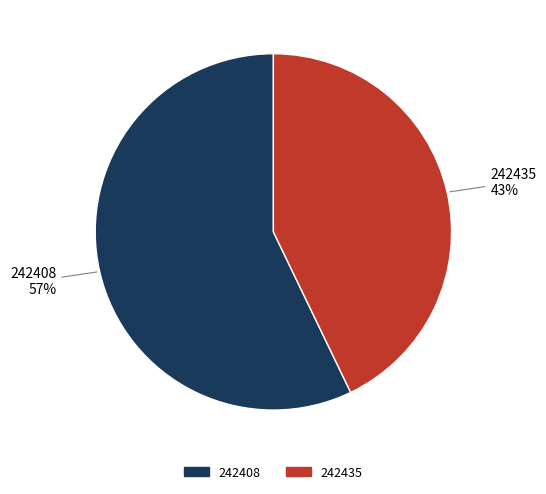

To the nearest percent, what is the combined percentage of 242408 and 242435?

100%